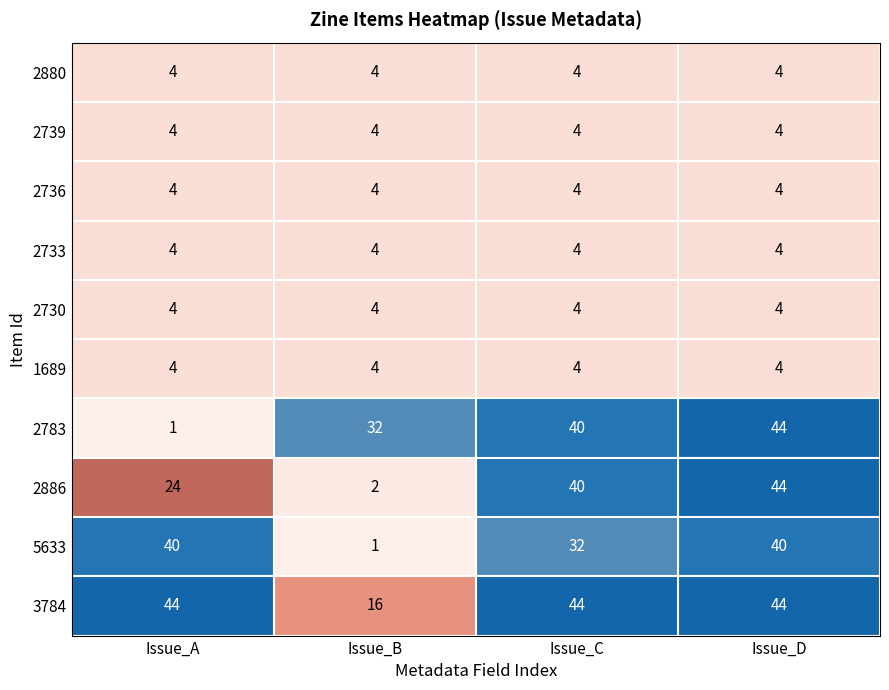

Is the value of 1689 at Issue_B greater than the value of 5633 at Issue_D?

No